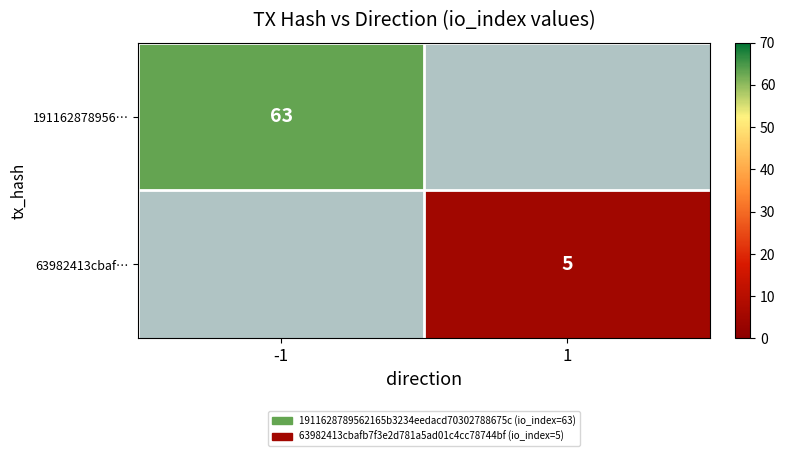

The 191162878956… series shows 88 at -1. True or false?

False